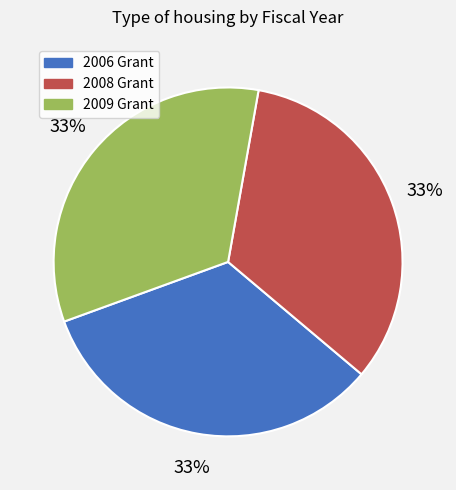

Does any single category account for the majority?

No